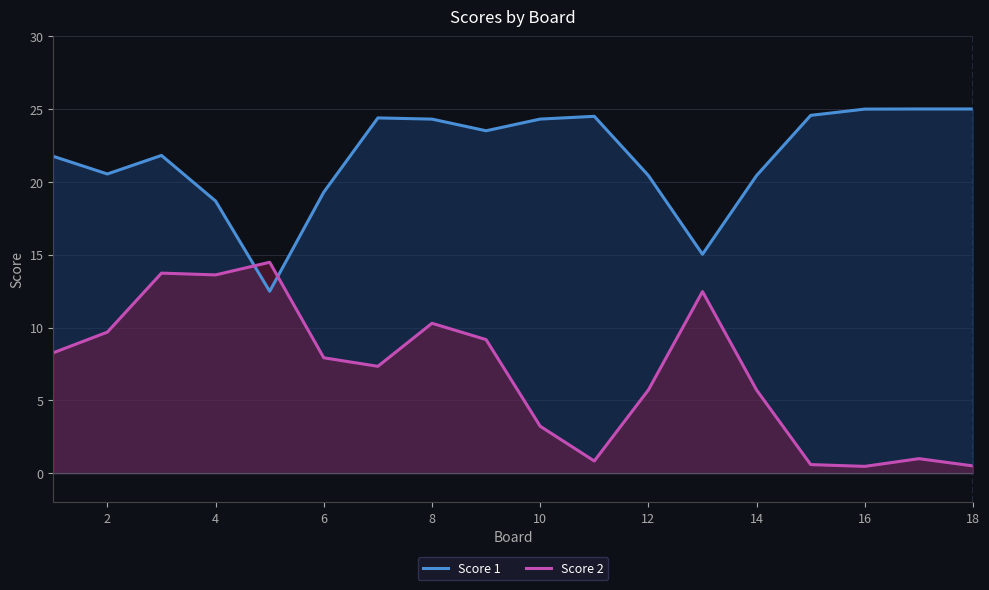

Rank the series by their maximum value, from lowest to highest.

Score 2, Score 1